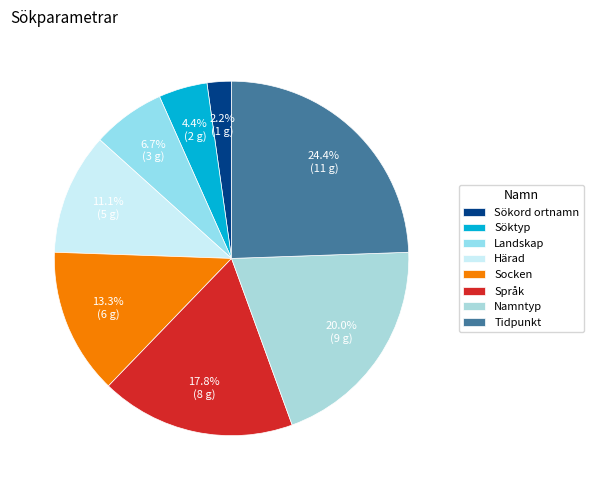

True or false: Landskap accounts for 7% of the total.

True